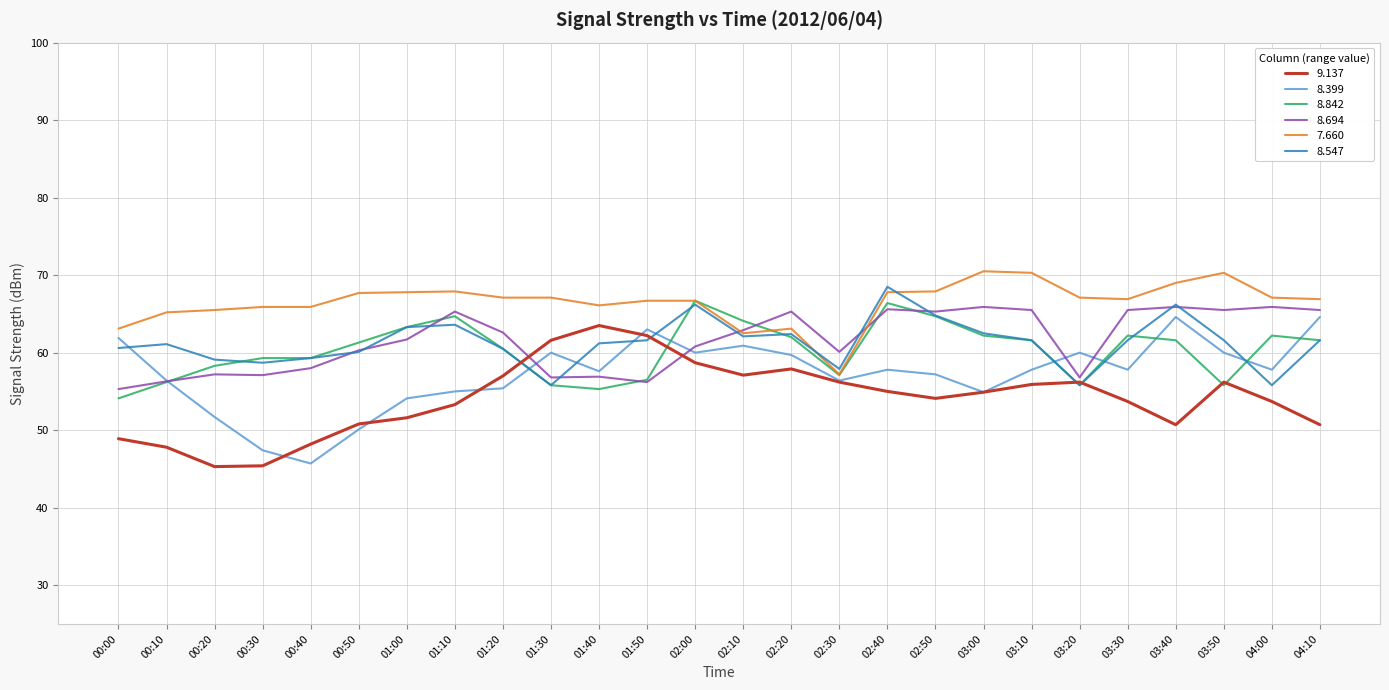

What position from the right is 01:10?

19